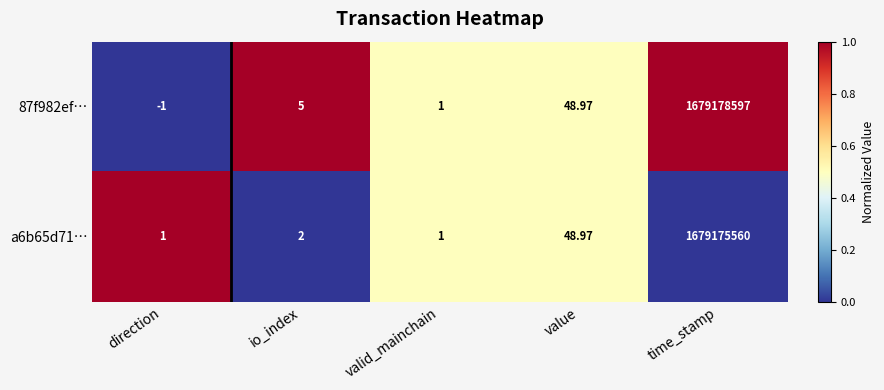

Which category has the lowest value in the 87f982ef… series?

direction